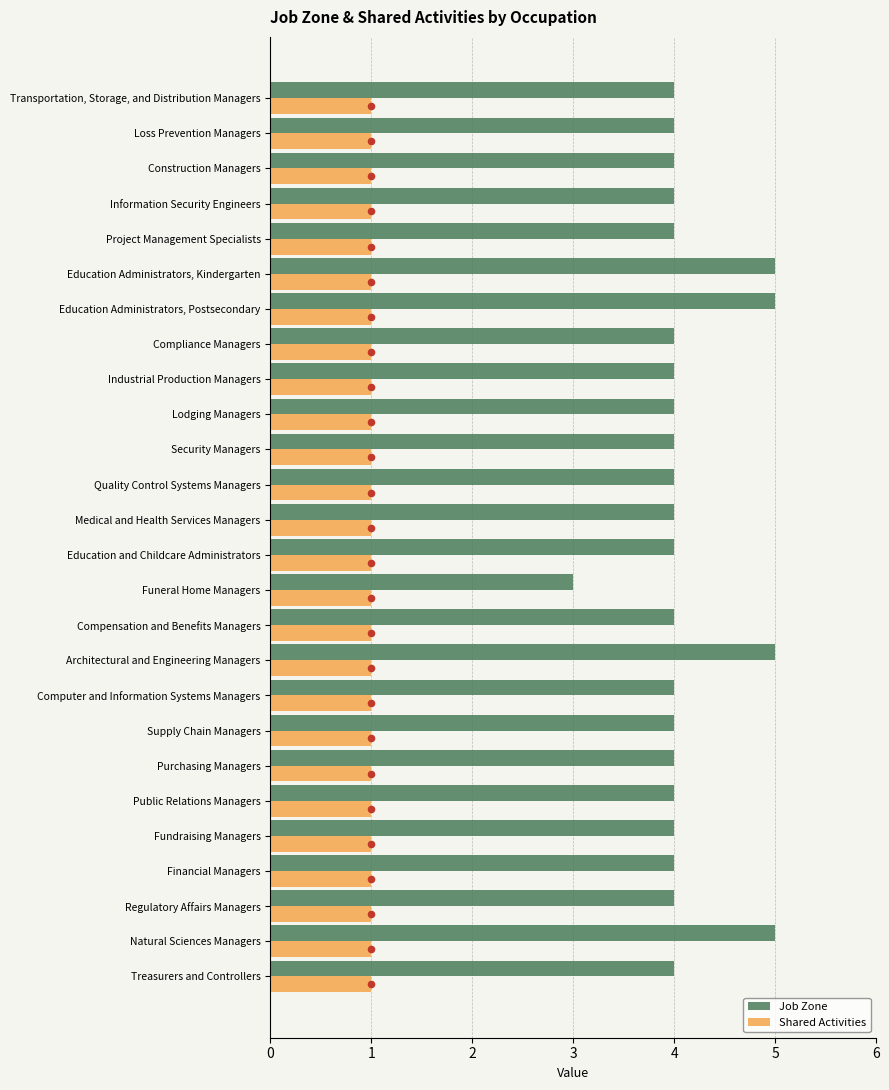

True or false: Shared Activities has a value of 2 at Industrial Production Managers.

False